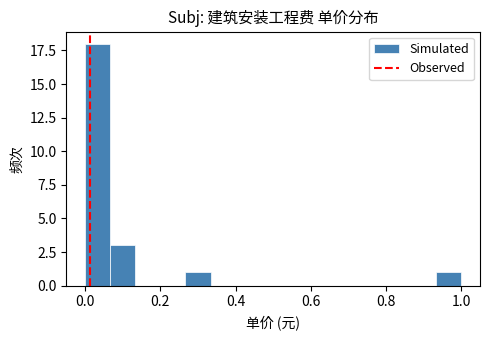

Around what value on the x-axis is the tallest bar? Give the approximate position of its centre, as read against the axis.

0.04